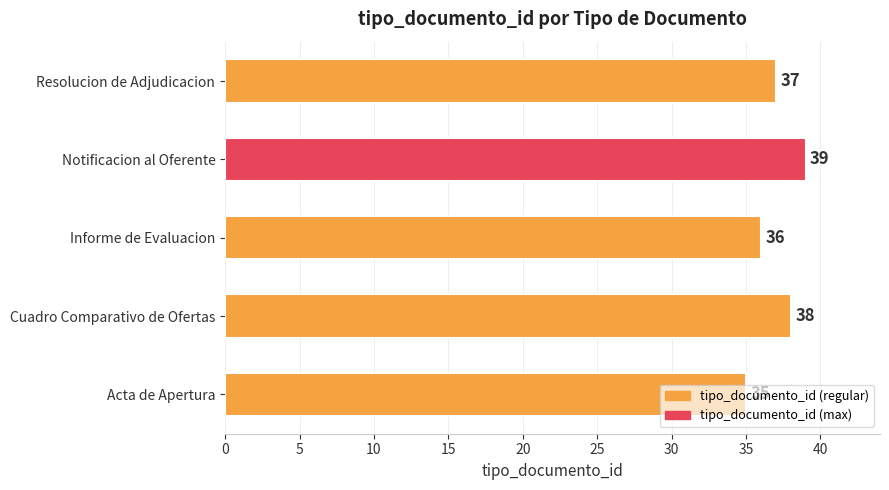

Between Informe de Evaluacion and Notificacion al Oferente, which is larger?

Notificacion al Oferente